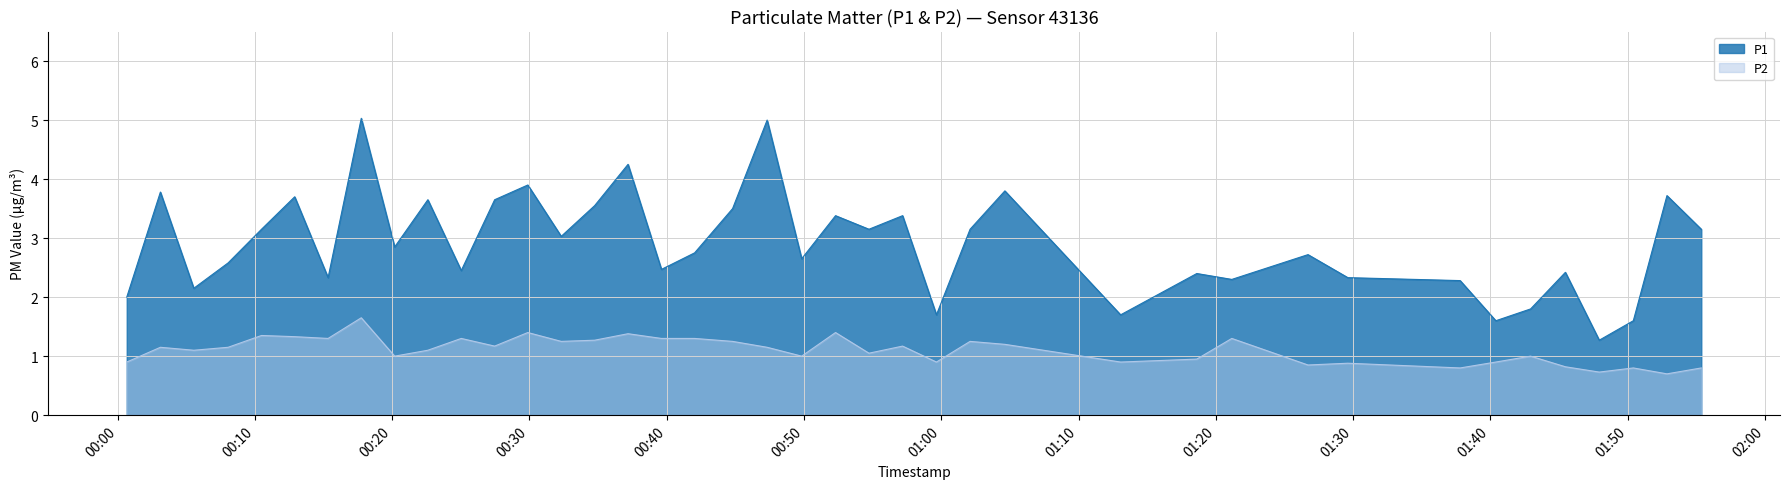

At which label is P1 closest to 3?

2022-10-16T00:32:19